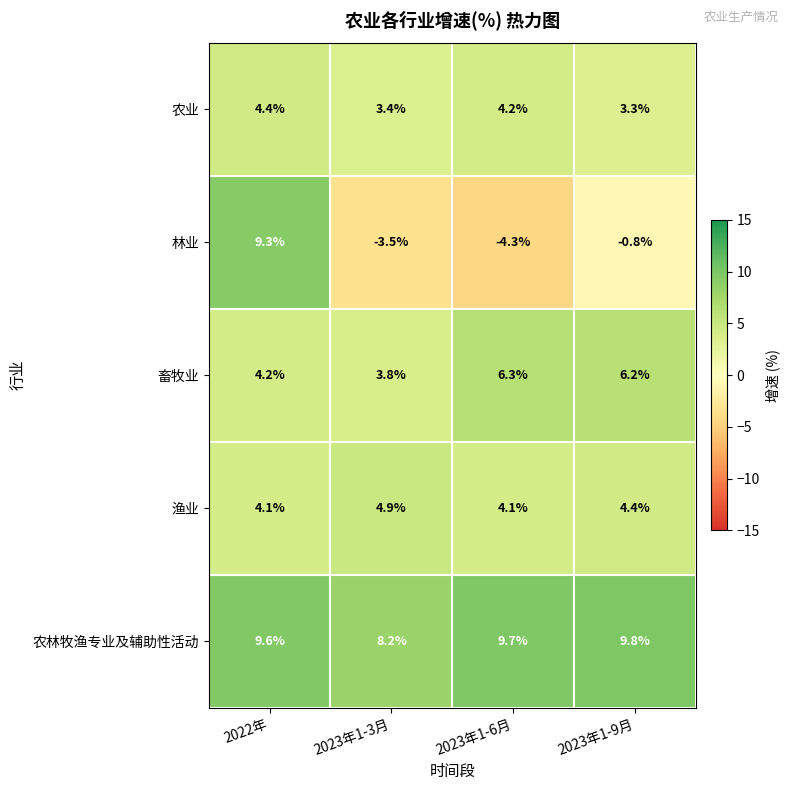

Rank the series at 2023年1-3月 from lowest to highest value.

林业, 农业, 畜牧业, 渔业, 农林牧渔专业及辅助性活动